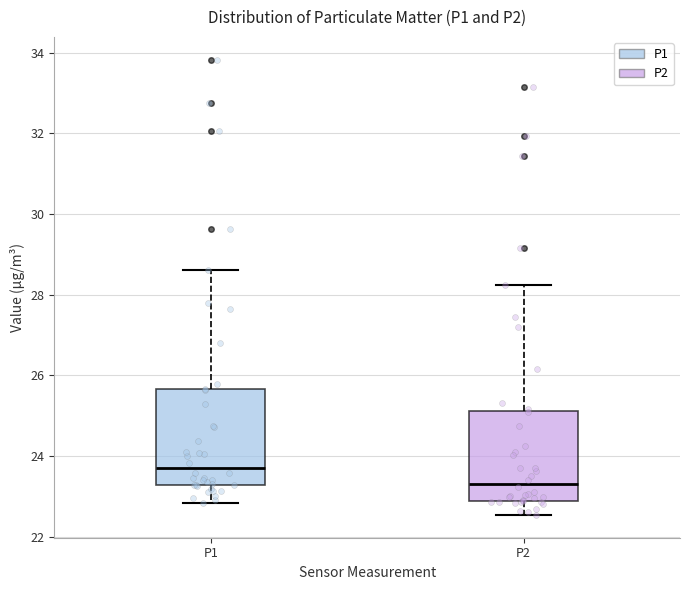

Reading left to right, transcribe this box plot: for each box, give where its median line is, the range the box spans, and where its two whiskers end, as read against the y-axis. The values are not printed on the chart, so give them approximately, as read against the axis.

P1: median 23.8, box 23.2 to 25.6, whiskers 22.8 to 28.6
P2: median 23.4, box 22.8 to 25.2, whiskers 22.6 to 28.2